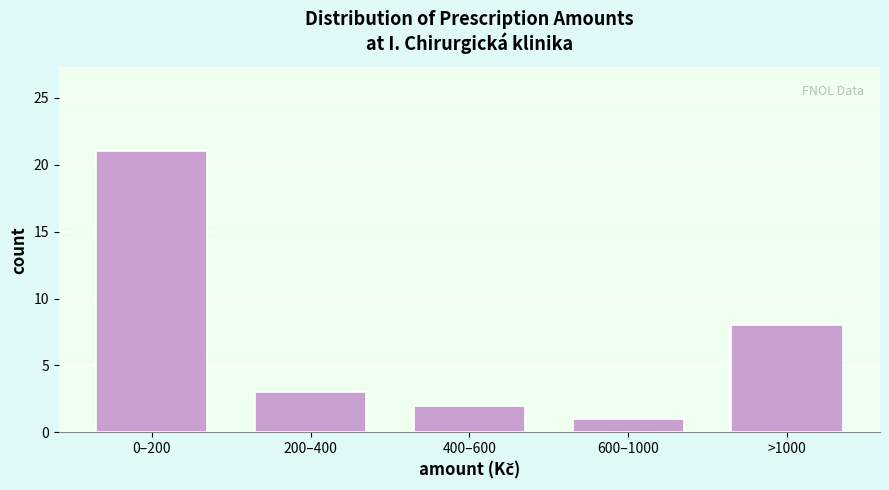

Reading right to left, extract all data points from this chart.

>1000=8	600–1000=1	400–600=2	200–400=3	0–200=21